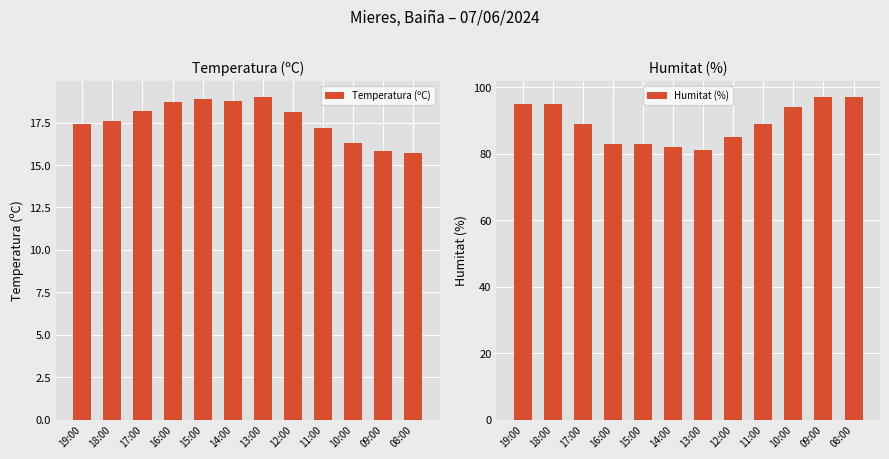

Does the chart contain stacked bars?

No